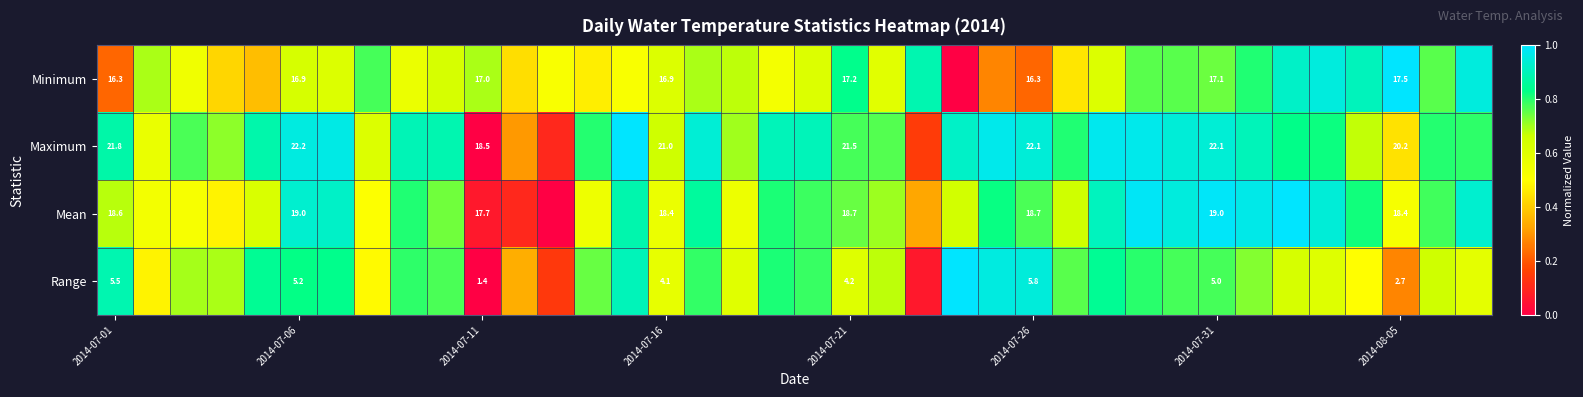

What is the difference between the second highest and second lowest values in the Range series?

0.9